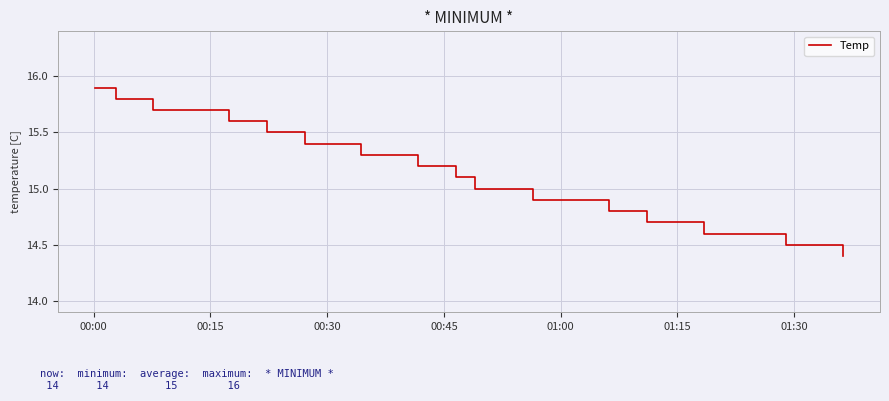

How many lines are shown in the chart?

1